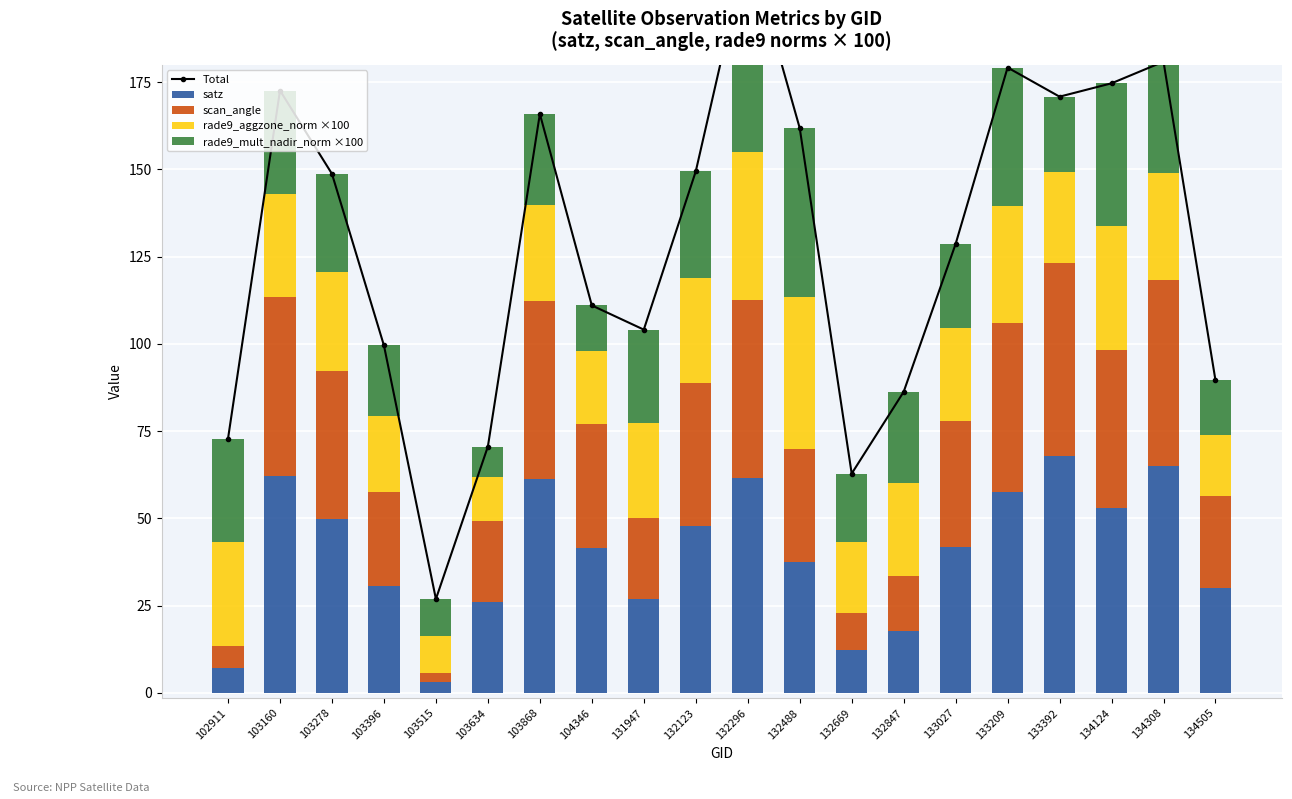

What are all the series names shown in the legend?

Total, satz, scan_angle, rade9_aggzone_norm ×100, rade9_mult_nadir_norm ×100